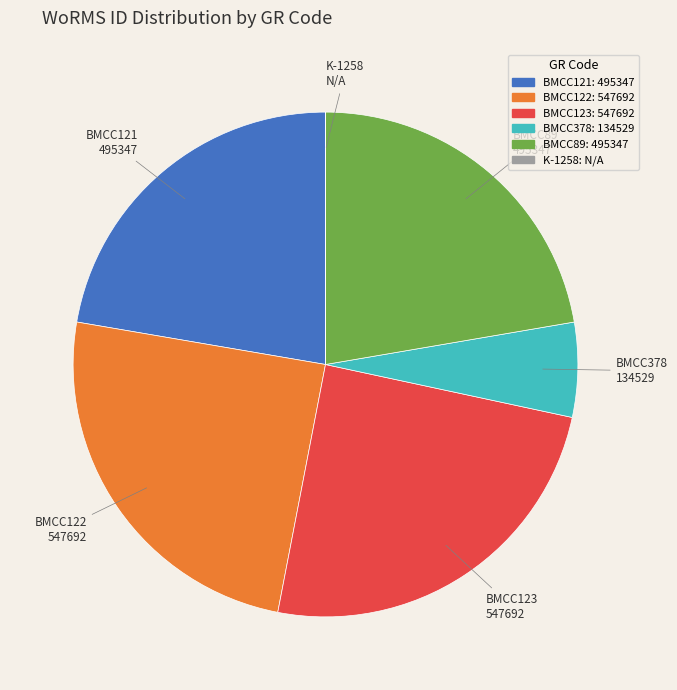

Is it true that BMCC122 is 25% of the pie?

True